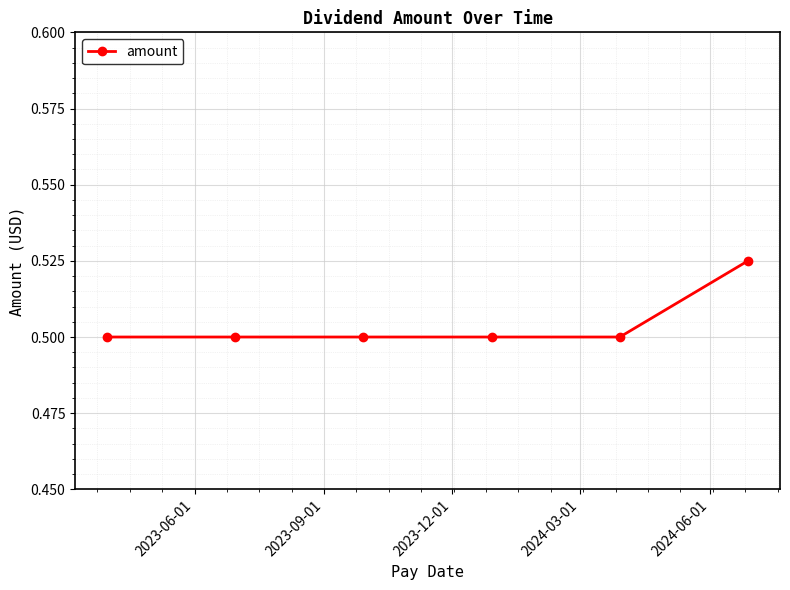

How many lines are shown in the chart?

1